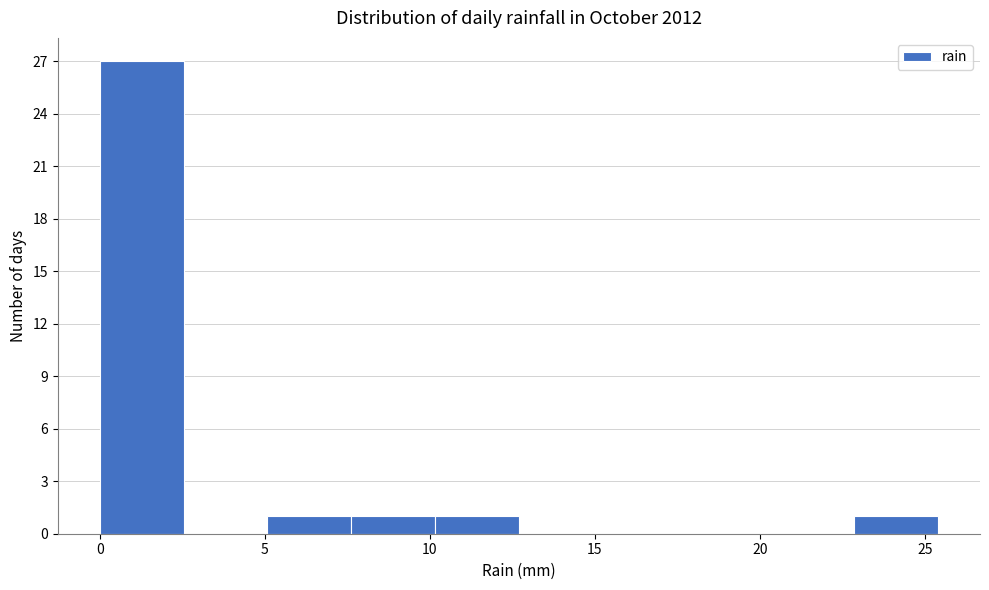

Over which range of the x-axis is the bar tallest?

0.0 to 2.5